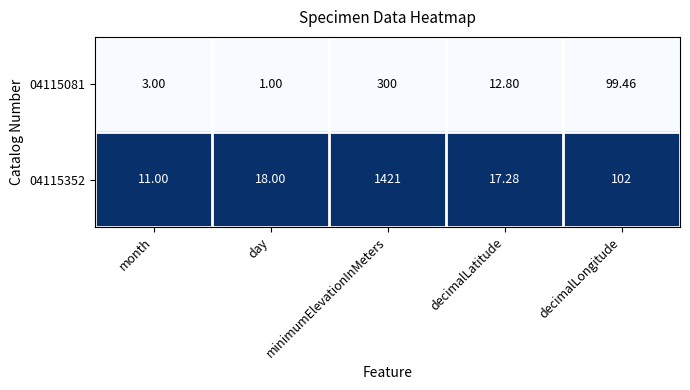

Is the value of 04115352 at day greater than the value of 04115081 at month?

Yes